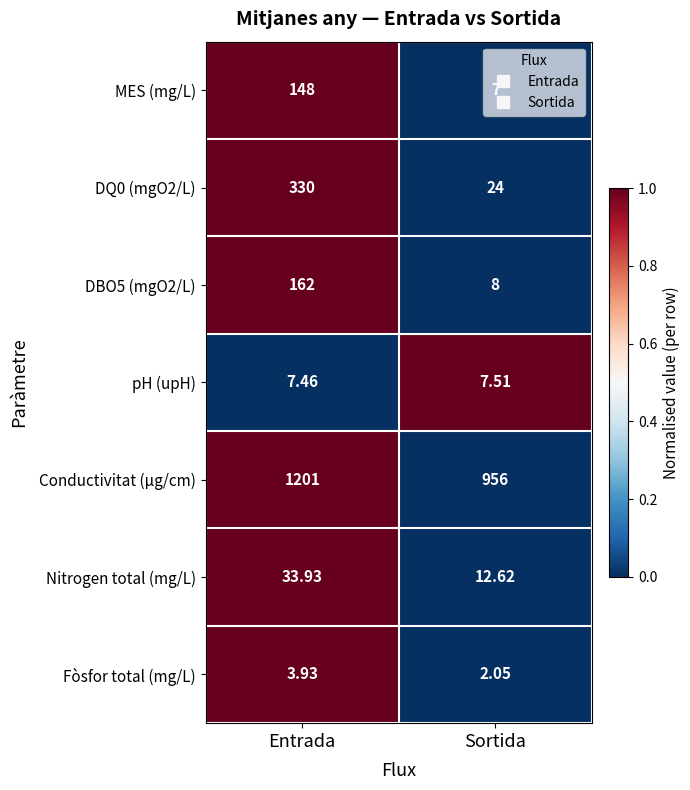

How many data points does each series have?

2